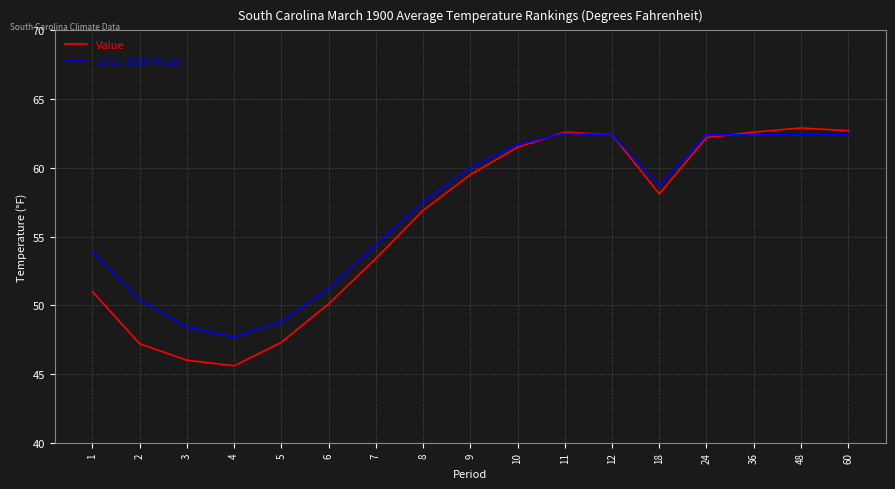

In Value, how many points are lower than both neighbors (excluding endpoints)?

2